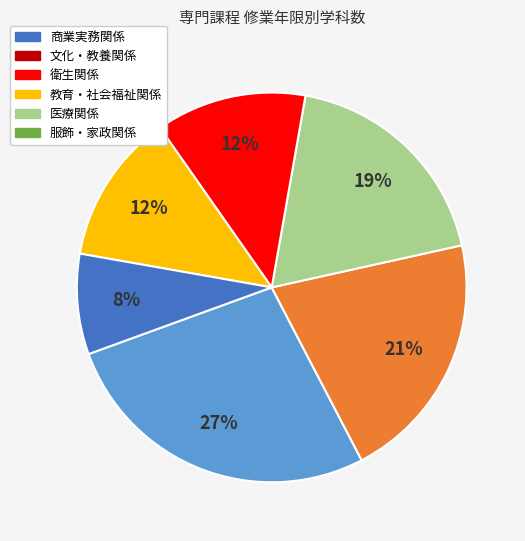

Is it true that 教育・社会福祉関係 is 12% of the pie?

True